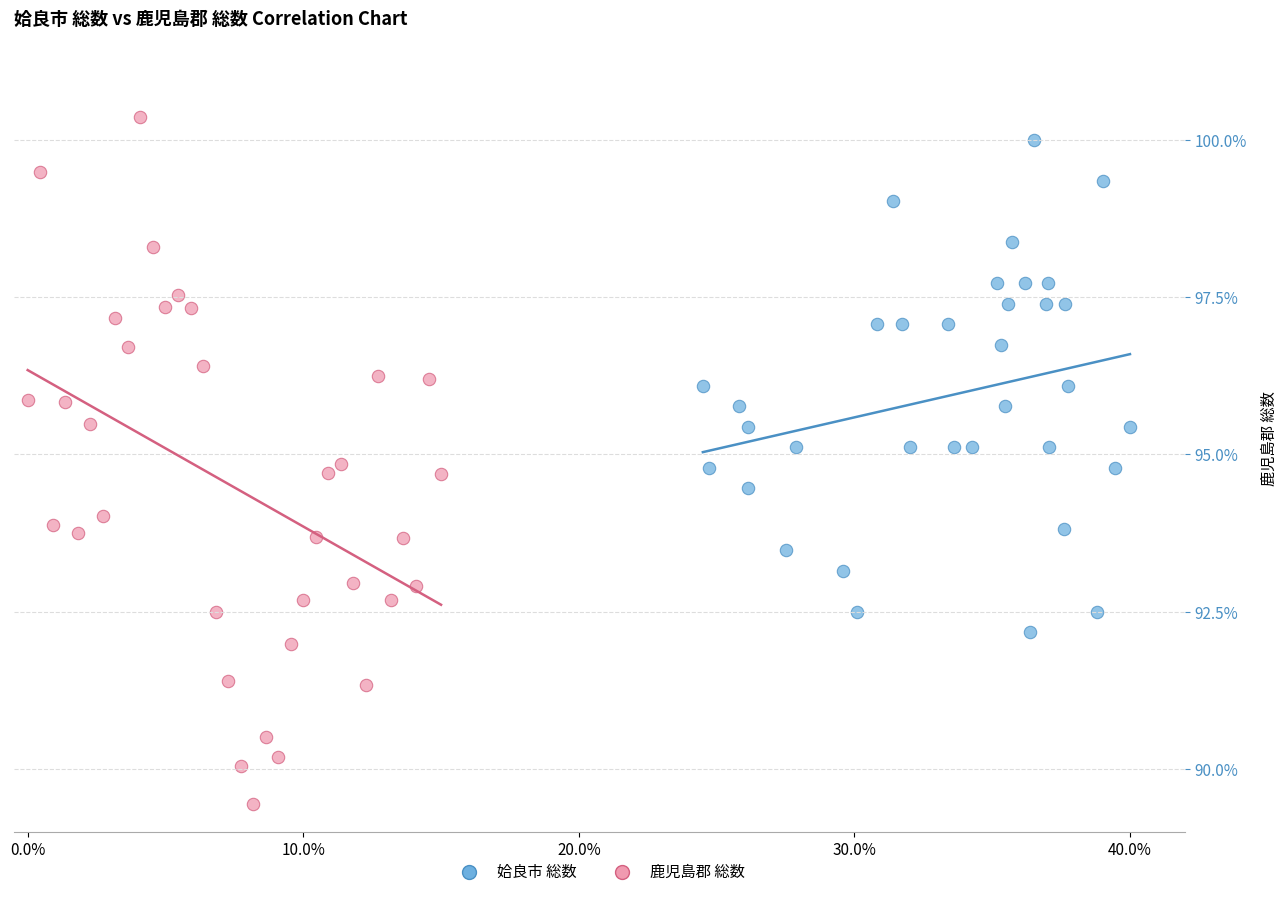

Which series contains the lowest Y value?

鹿児島郡 総数